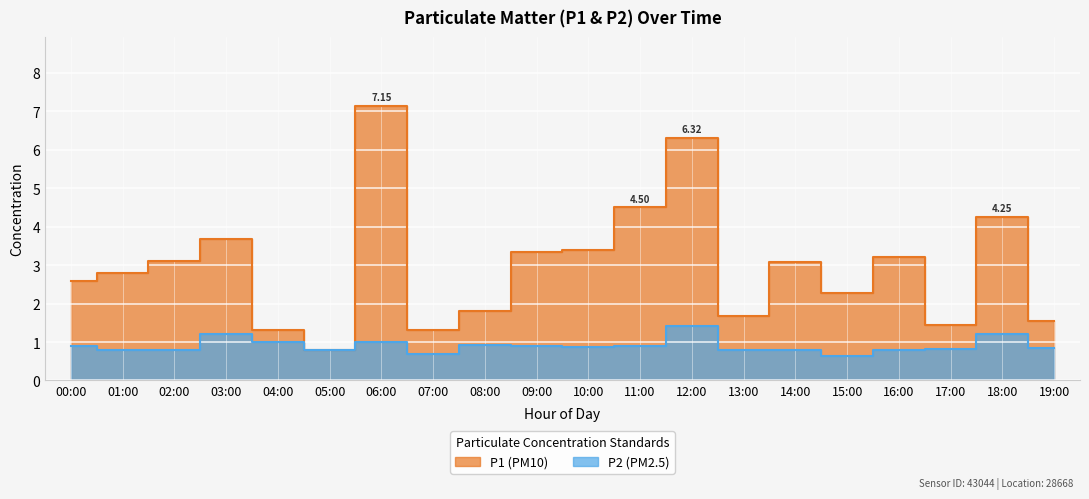

At which category is the sum across all series the highest?

06:00